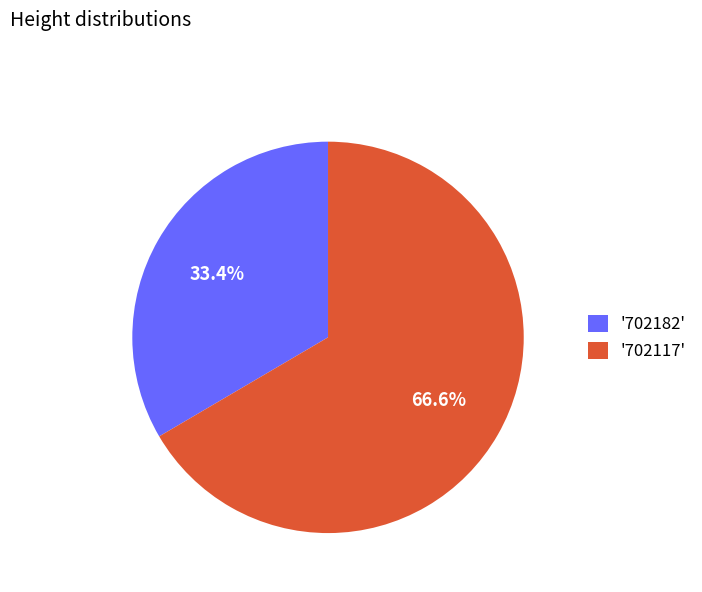

Rank the categories by value from lowest to highest.

'702182', '702117'